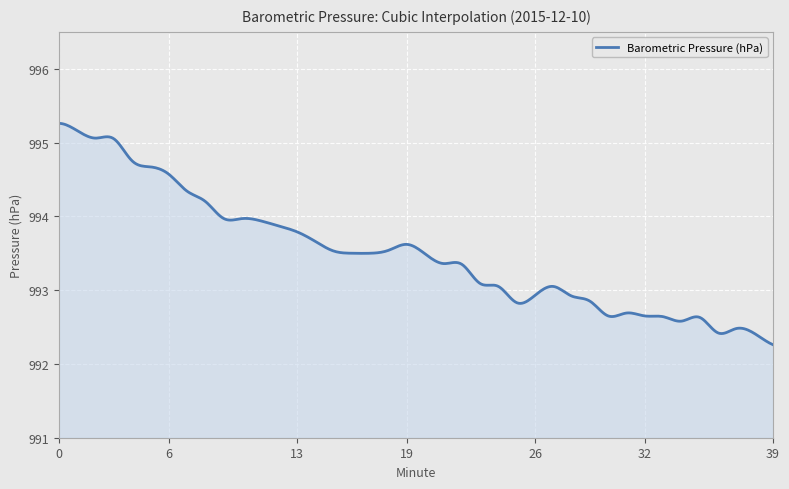

What is the smallest value displayed?

992.3